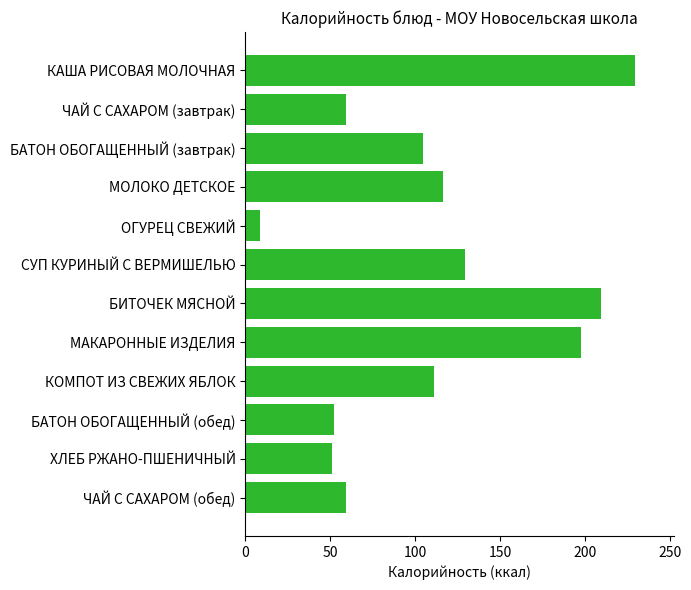

Reading bottom to top, what are all the values shown in this chart?

ЧАЙ С САХАРОМ (обед)=59.3	ХЛЕБ РЖАНО-ПШЕНИЧНЫЙ=51.0	БАТОН ОБОГАЩЕННЫЙ (обед)=52.4	КОМПОТ ИЗ СВЕЖИХ ЯБЛОК=111.1	МАКАРОННЫЕ ИЗДЕЛИЯ=197.8	БИТОЧЕК МЯСНОЙ=209.5	СУП КУРИНЫЙ С ВЕРМИШЕЛЬЮ=129.5	ОГУРЕЦ СВЕЖИЙ=8.4	МОЛОКО ДЕТСКОЕ=116.4	БАТОН ОБОГАЩЕННЫЙ (завтрак)=104.8	ЧАЙ С САХАРОМ (завтрак)=59.3	КАША РИСОВАЯ МОЛОЧНАЯ=229.7